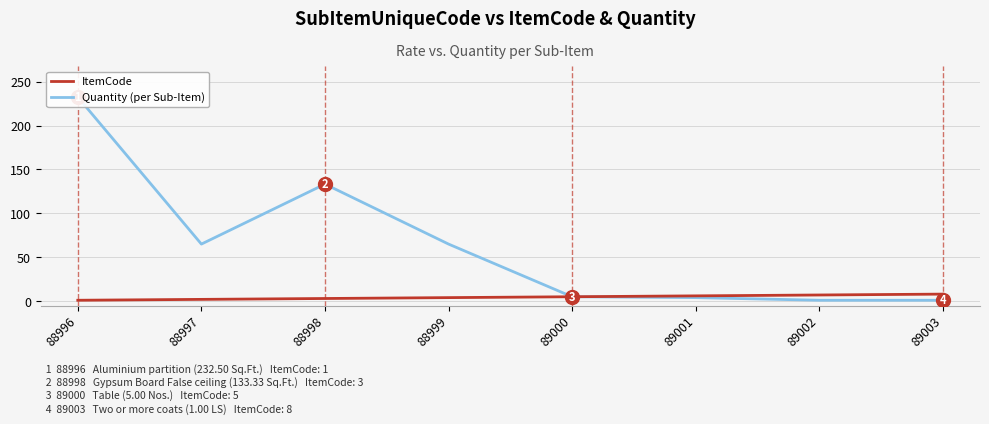

What is the minimum value for Quantity (per Sub-Item)?

1.0